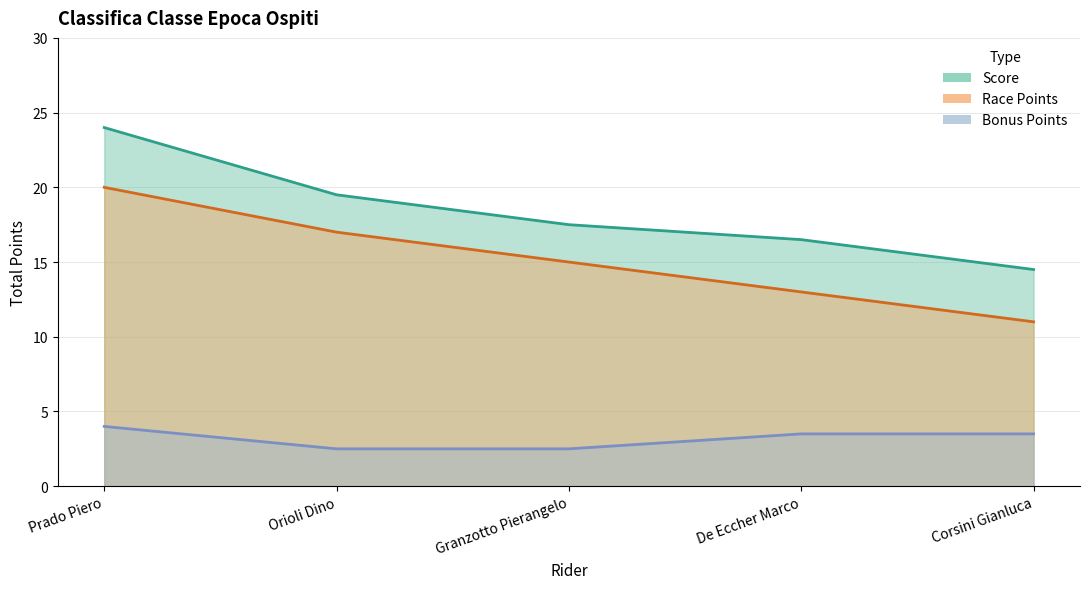

Which series has the widest spread of values?

Score